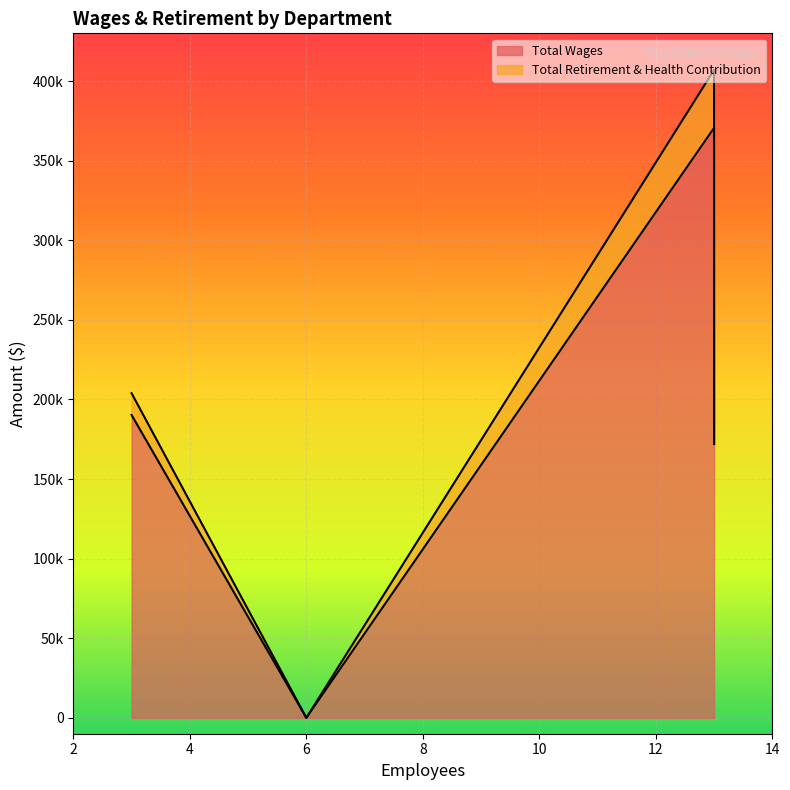

Reading left to right, list all the values displayed in this chart.

Total Wages: Faculty=370602	Admin=190247	Staff=172019	Board Member=0
Total Retirement & Health Contribution: Faculty=36424	Admin=13668	Staff=0	Board Member=0